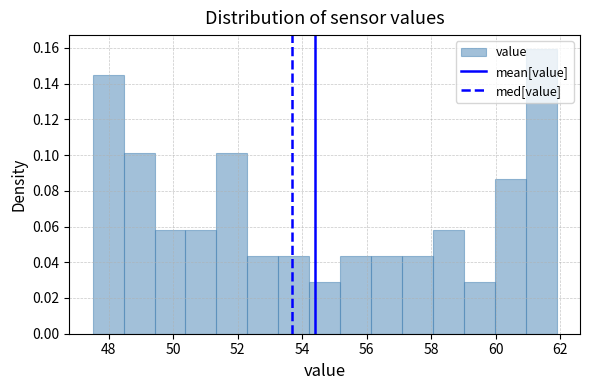

Reading left to right, transcribe this chart: for each bar, give the range it covers on the x-axis and its height. Neither the bar edges nor the heights are printed on the chart, so give them approximately, as read against the axes.

47.50 to 48.46: 0.144
48.46 to 49.42: 0.102
49.42 to 50.38: 0.058
50.38 to 51.34: 0.058
51.34 to 52.30: 0.102
52.30 to 53.26: 0.044
53.26 to 54.22: 0.044
54.22 to 55.18: 0.028
55.18 to 56.14: 0.044
56.14 to 57.10: 0.044
57.10 to 58.06: 0.044
58.06 to 59.02: 0.058
59.02 to 59.98: 0.028
59.98 to 60.94: 0.086
60.94 to 61.90: 0.160